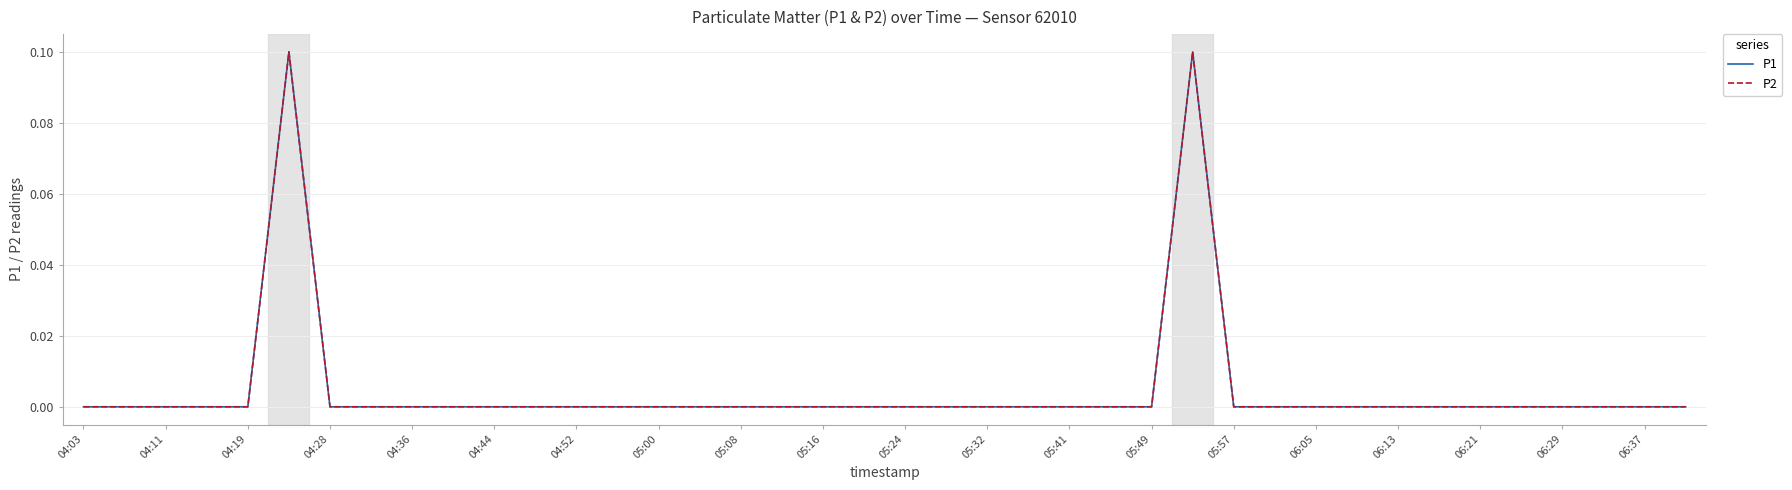

Is this an area chart (filled region under the line)?

No